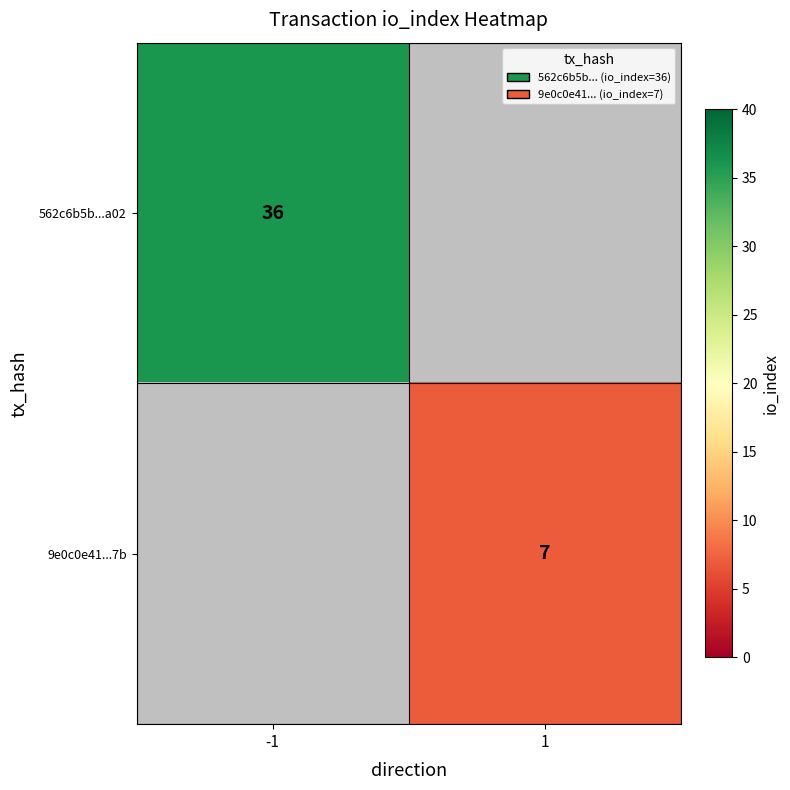

Is the value of 9e0c0e41...7b at 1 greater than the value of 562c6b5b...a02 at -1?

No